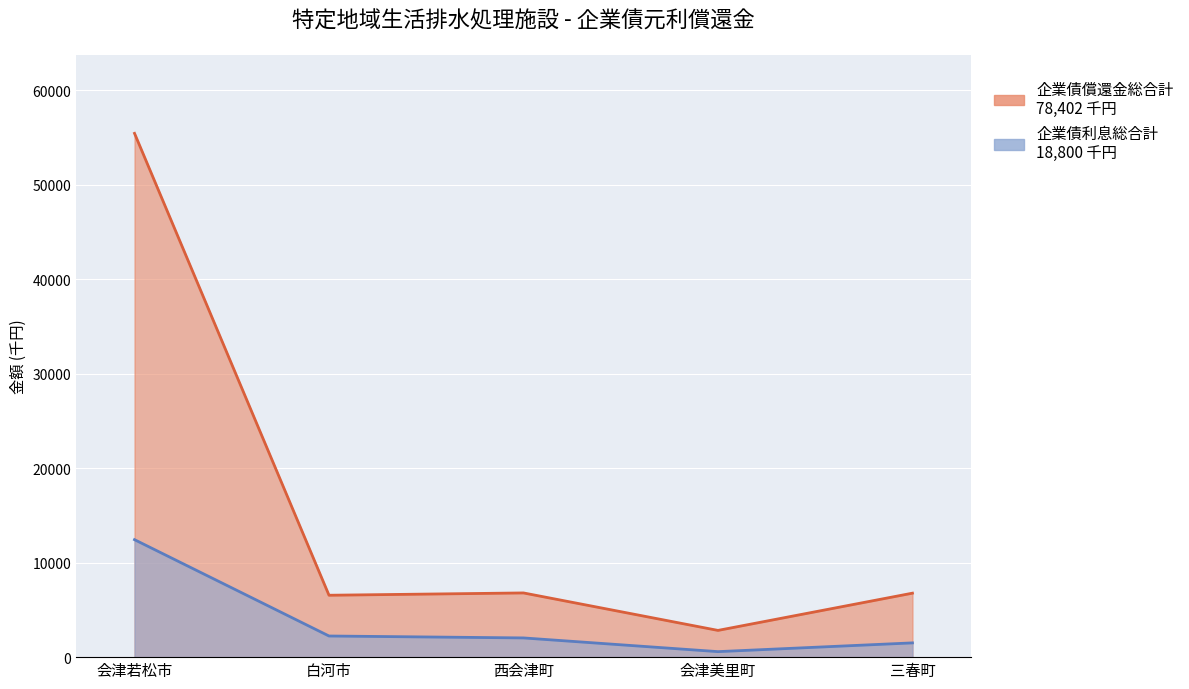

Which series has the widest spread of values?

企業債償還金総合計